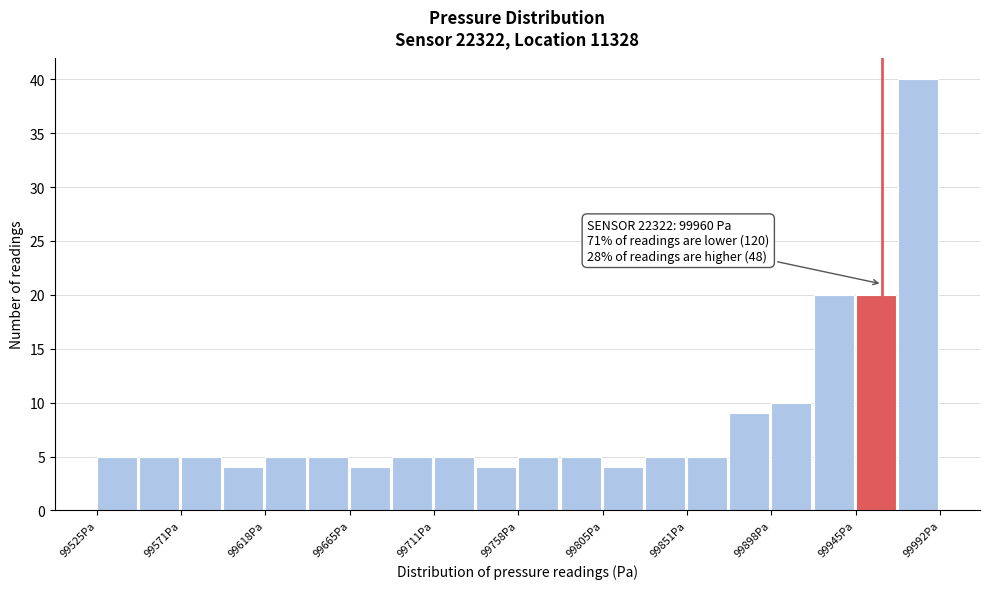

Over which range of the x-axis is the bar tallest?

99970 to 99990